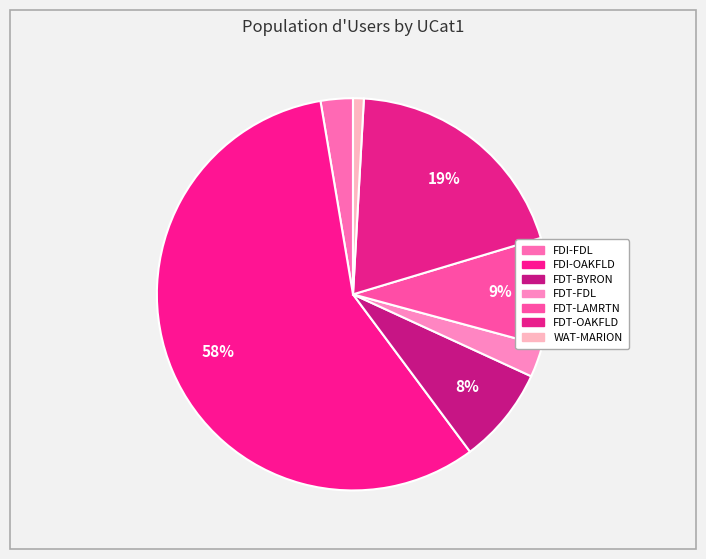

How many segments does this pie chart have?

7